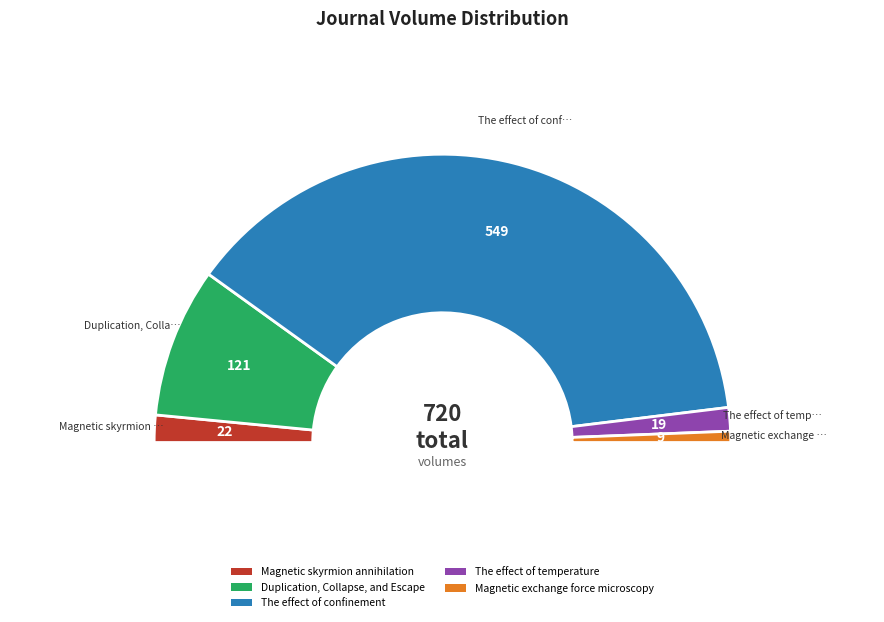

What is the largest slice in the pie chart?

The effect of confinement